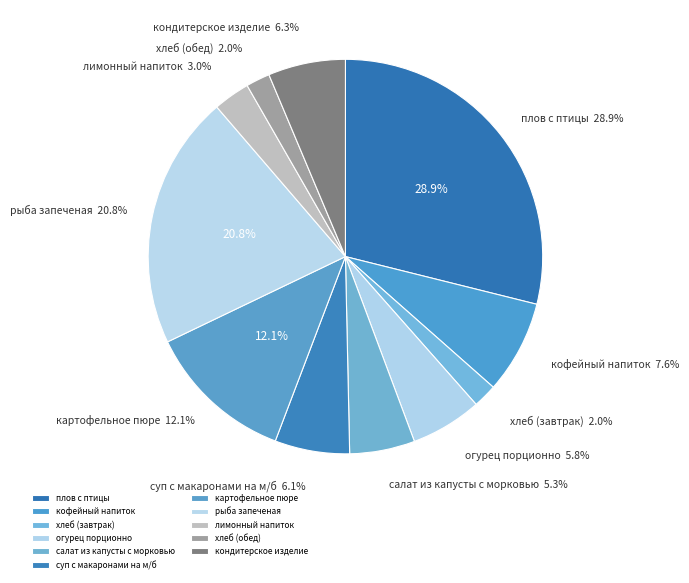

Which slice is the smallest?

хлеб (завтрак)